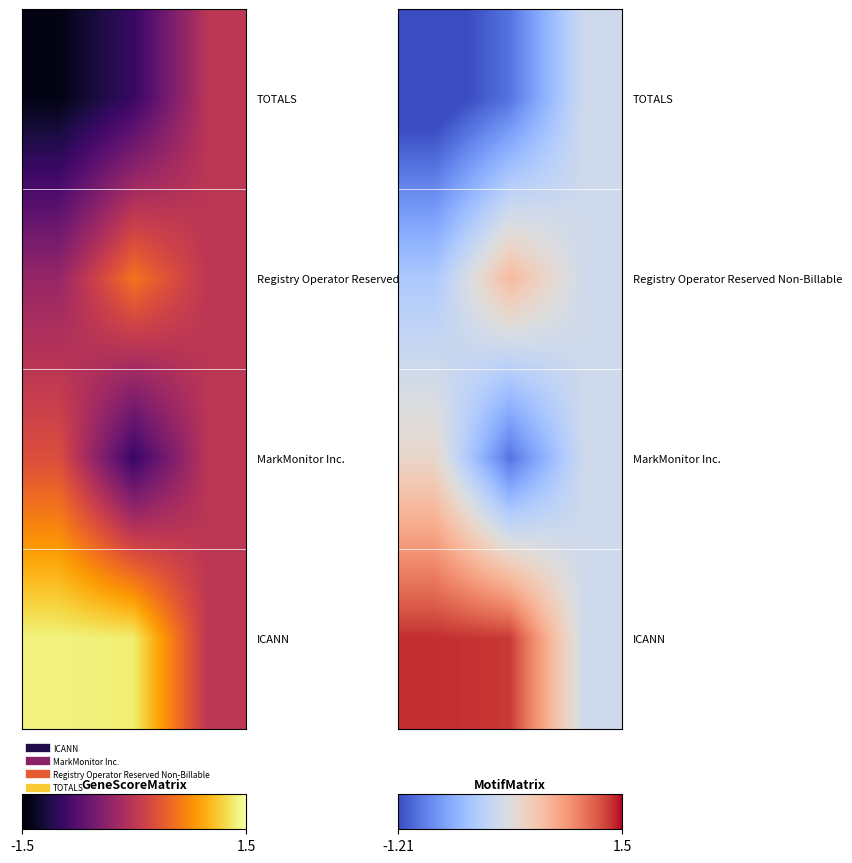

Between -1.5 and 1.5, which is larger?

1.5